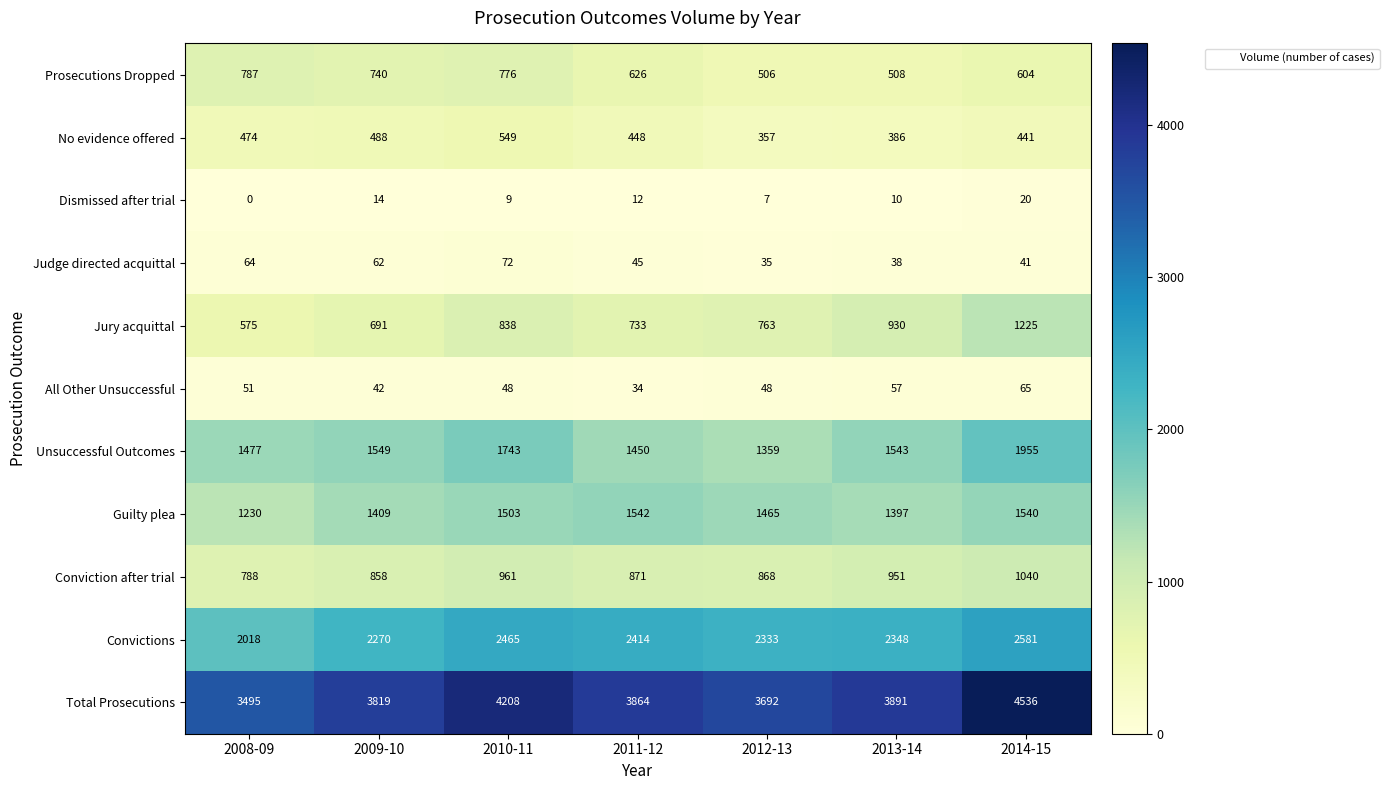

What is the total value across all series at 2010-11?

13172